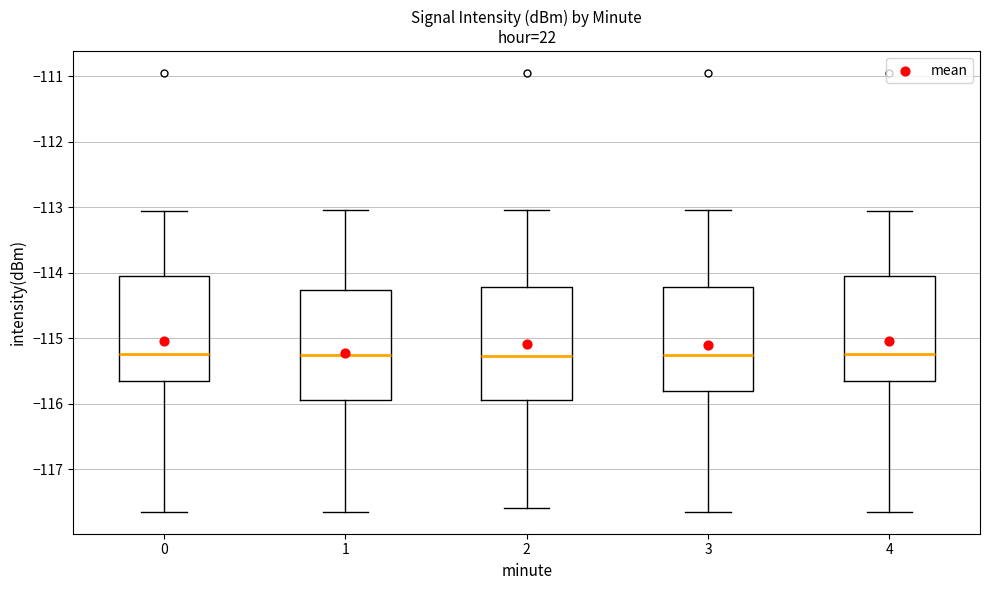

Where does the lower whisker of the box at x = 3 end on the y-axis? The values are not printed on the chart, so give them approximately, as read against the axis.

-117.7